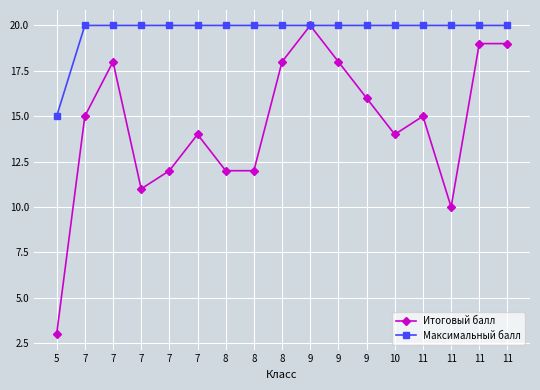

What is the value of the Максимальный балл point at the 5th from the left?

20